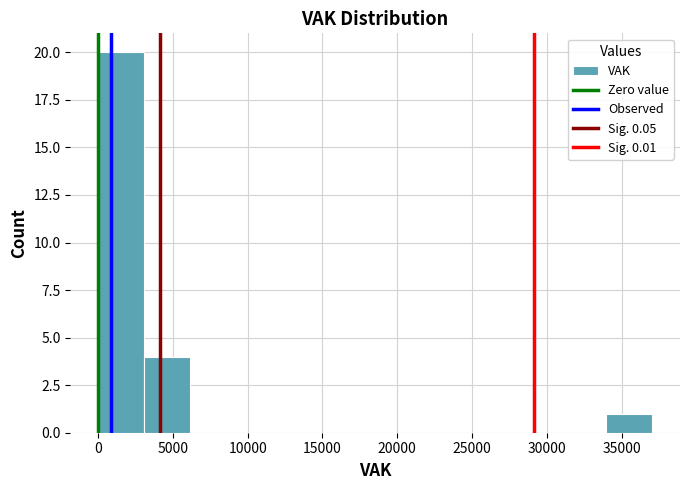

Reading left to right, list every bar in this chart as the range it spans on the x-axis followed by its height. Neither the bar edges nor the heights are printed on the chart, so give them approximately, as read against the axes.

0 to 3000: 20
3000 to 6000: 4
6000 to 9500: 0
9500 to 12500: 0
12500 to 15500: 0
15500 to 18500: 0
18500 to 21500: 0
21500 to 24500: 0
24500 to 28000: 0
28000 to 31000: 0
31000 to 34000: 0
34000 to 37000: 1